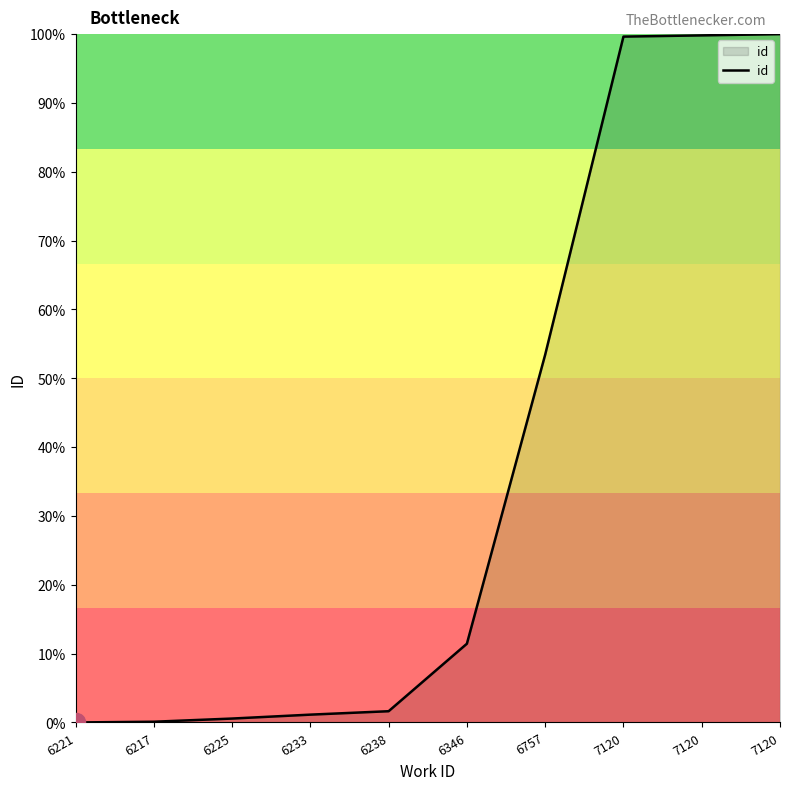

Is it true that the value at 7120 is 68.5?

False